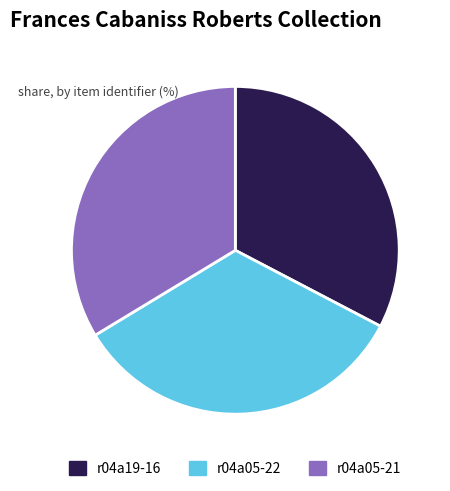

How many segments does this pie chart have?

3